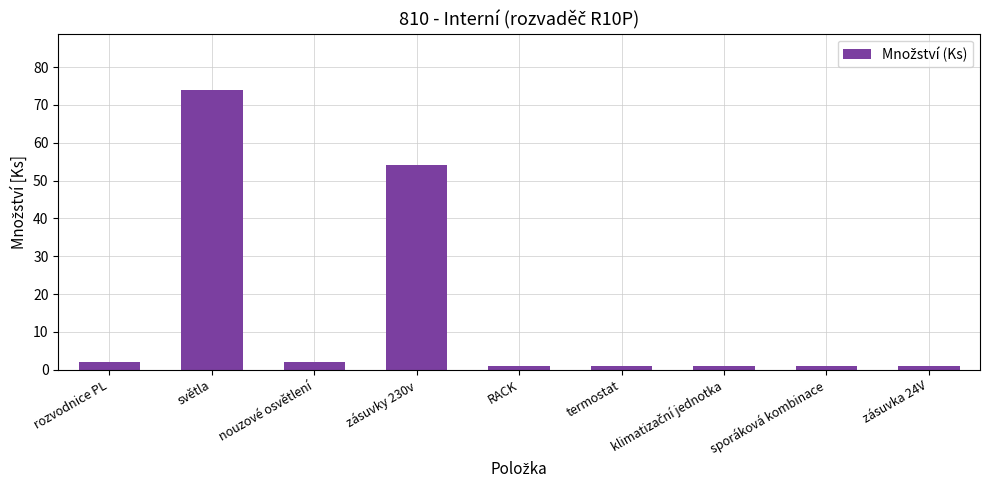

What is the difference between the maximum and minimum values?

73